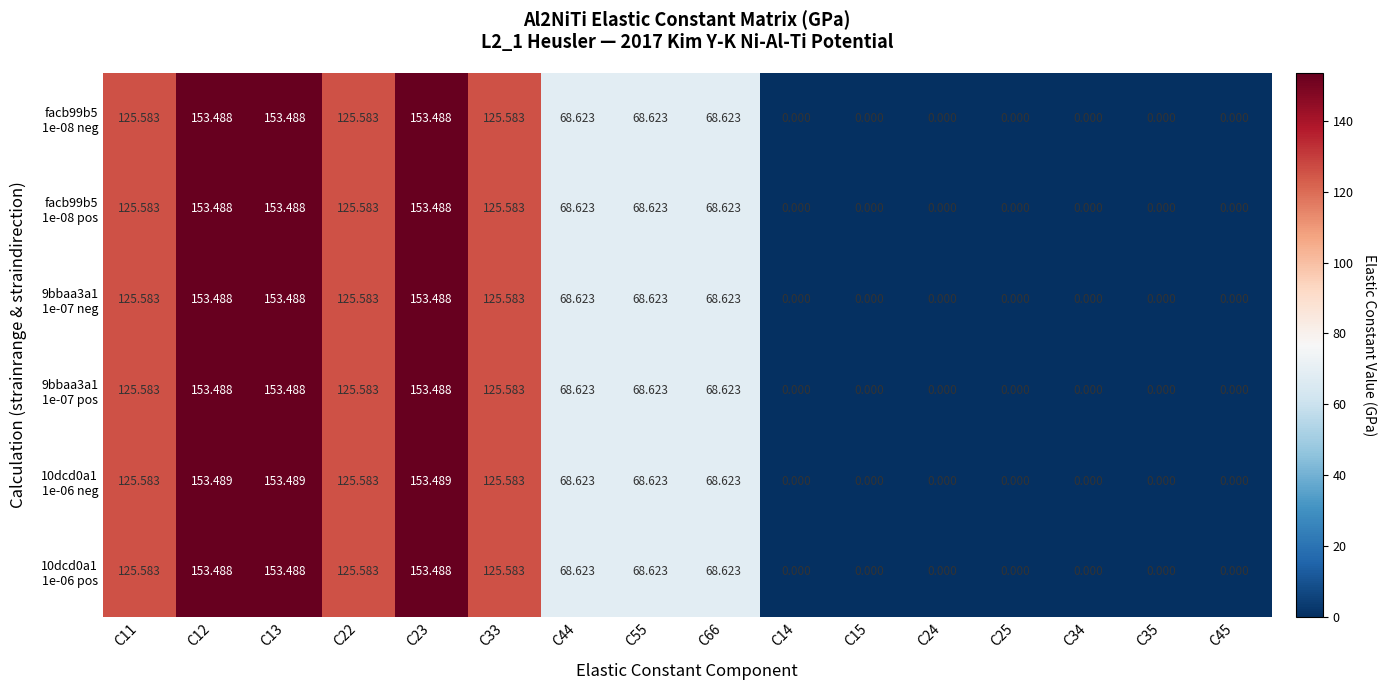

Which has a higher value, C45 or C44?

C44